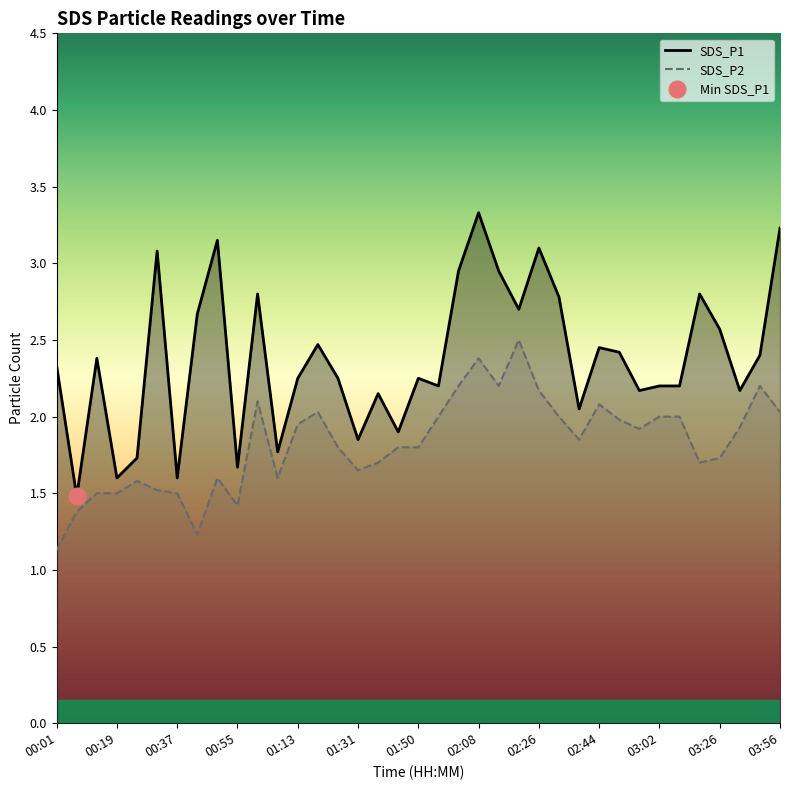

What is the highest value of the SDS_P2 series?

2.5